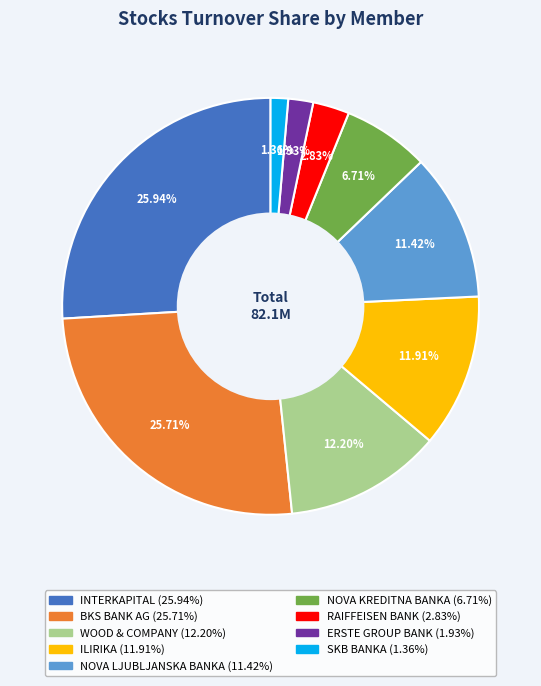

Is there any slice that represents more than half of the pie?

No